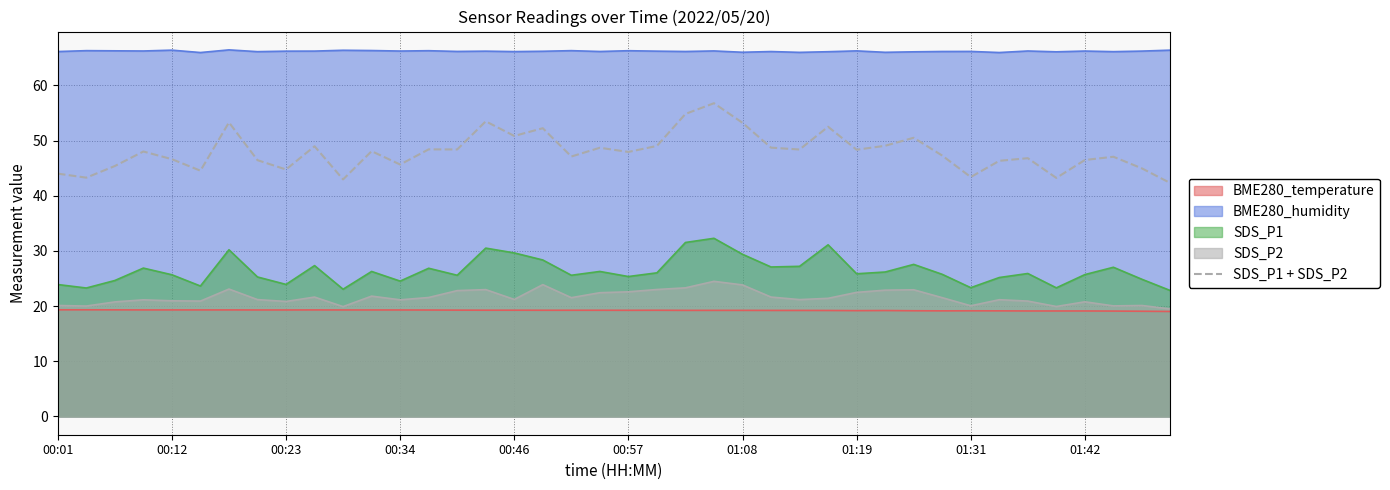

Rank the series by their maximum value, from lowest to highest.

BME280_temperature, SDS_P2, SDS_P1, SDS_P1 + SDS_P2, BME280_humidity